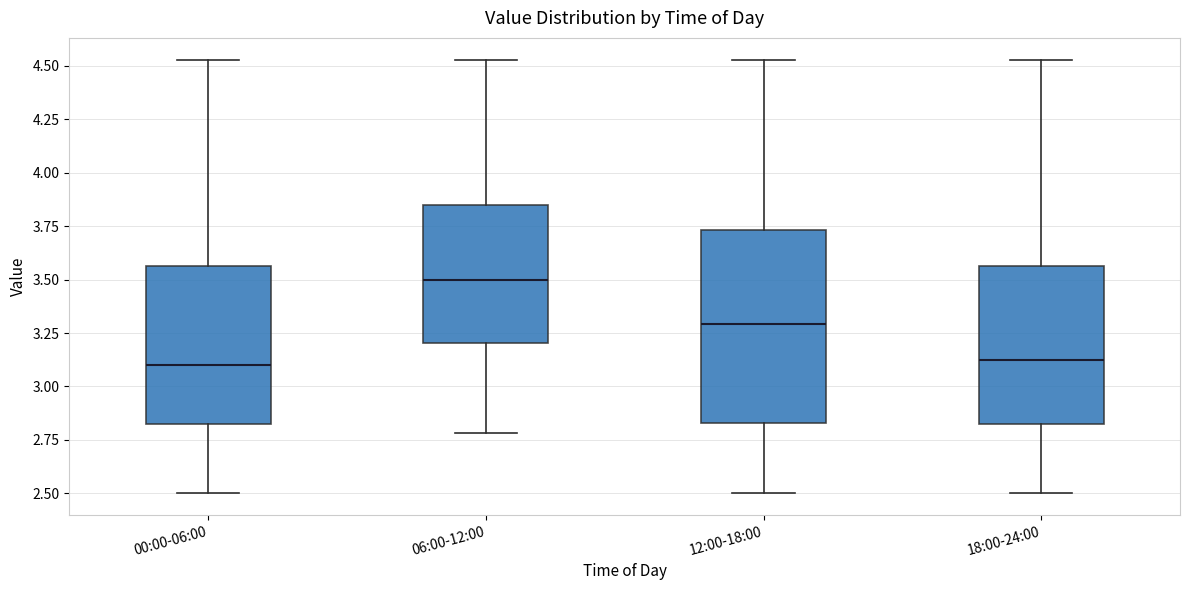

Reading left to right, transcribe this box plot: for each box, give where its median line is, the range the box spans, and where its two whiskers end, as read against the y-axis. The values are not printed on the chart, so give them approximately, as read against the axis.

00:00-06:00: median 3.10, box 2.80 to 3.55, whiskers 2.50 to 4.55
06:00-12:00: median 3.50, box 3.20 to 3.85, whiskers 2.80 to 4.55
12:00-18:00: median 3.30, box 2.85 to 3.75, whiskers 2.50 to 4.55
18:00-24:00: median 3.15, box 2.80 to 3.55, whiskers 2.50 to 4.55